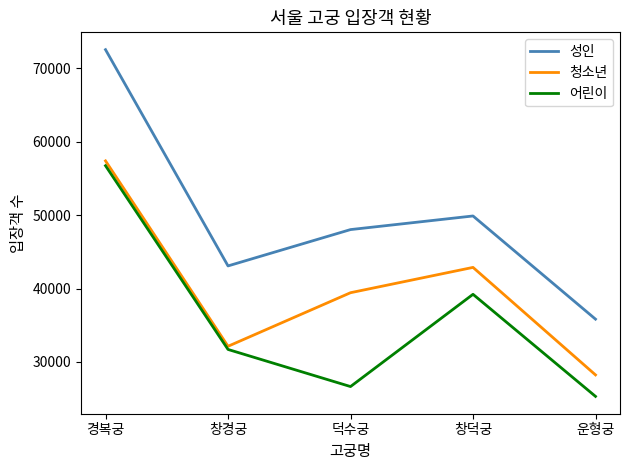

Rank the series at 덕수궁 from highest to lowest value.

성인, 청소년, 어린이